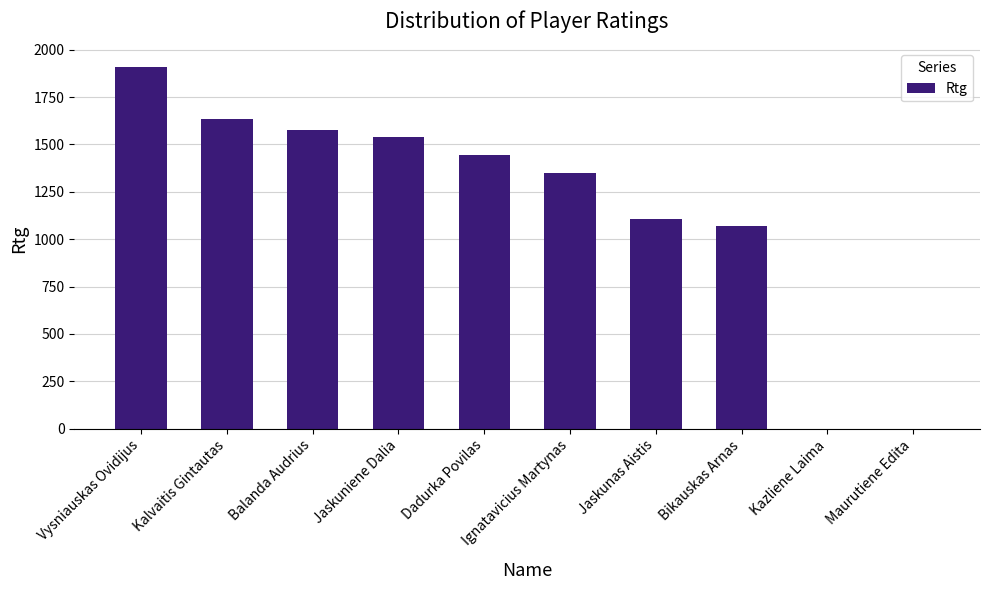

What is the average value?

1163